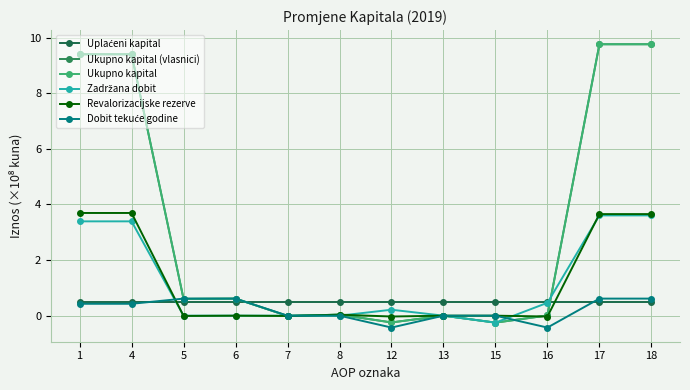

True or false: Revalorizacijske rezerve has a value of 1.2 at 6.

False